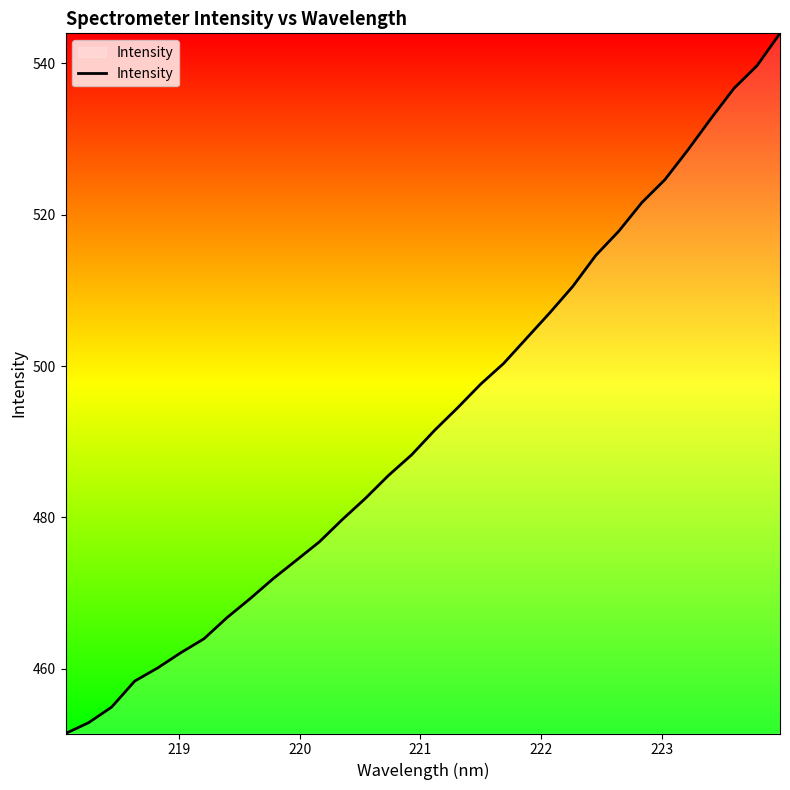

What is the smallest value displayed?

451.5